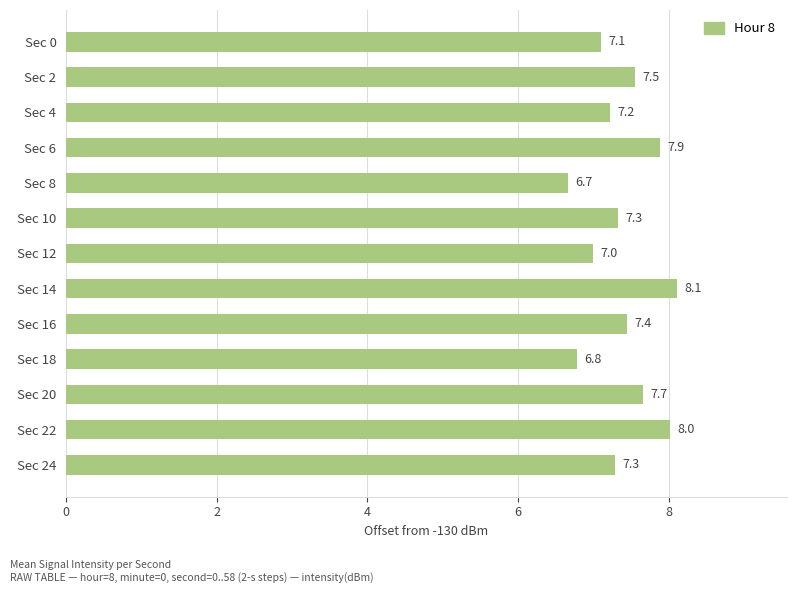

Between Sec 20 and Sec 2, which is larger?

Sec 20